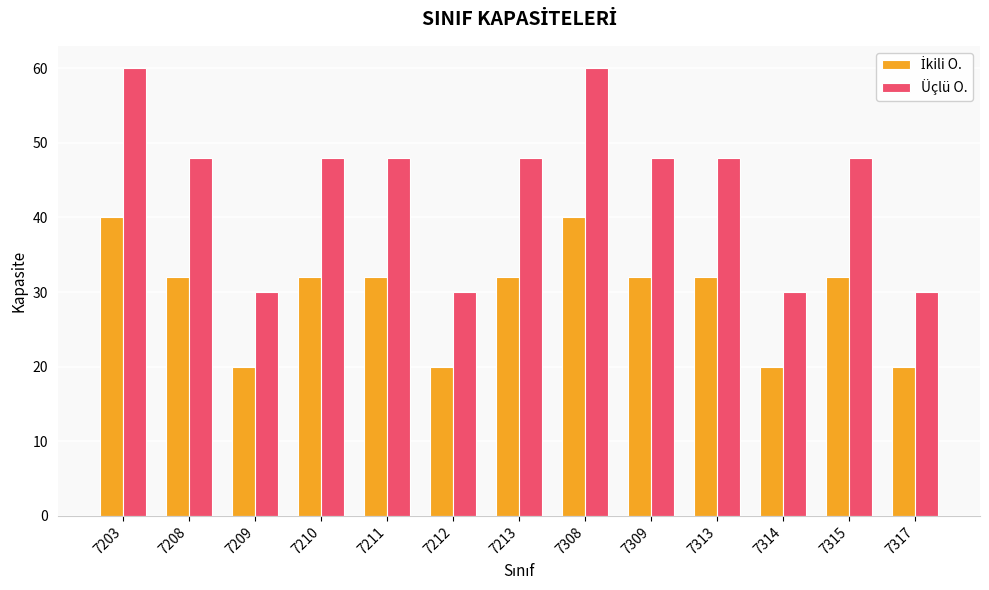

What is the minimum value shown in the chart?

20